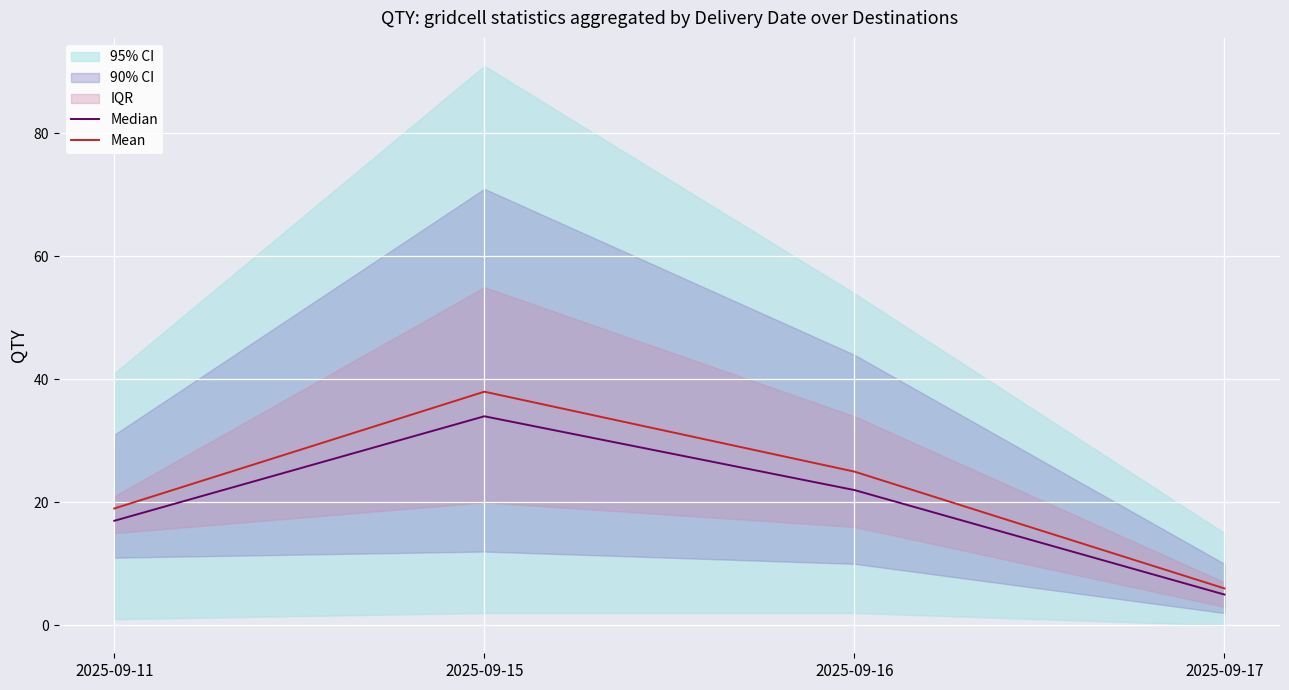

What is the value of the Mean point at the 3rd from the left?

25